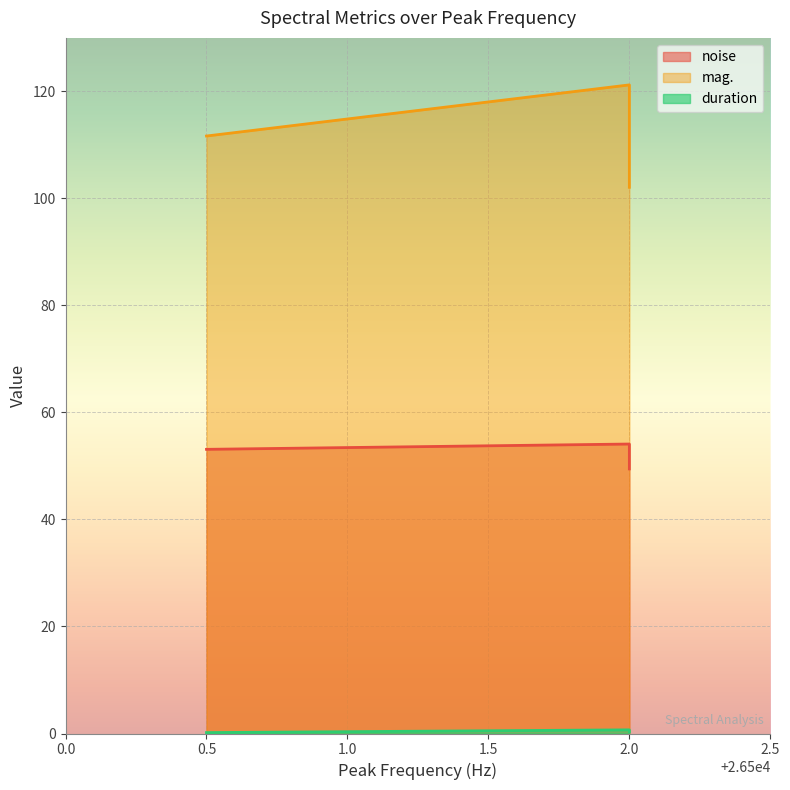

Reading left to right, transcribe all the data shown in this chart.

noise: 53.1	54.1	49.4
mag.: 111.7	121.2	102.1
duration: 0.2	0.7	0.3